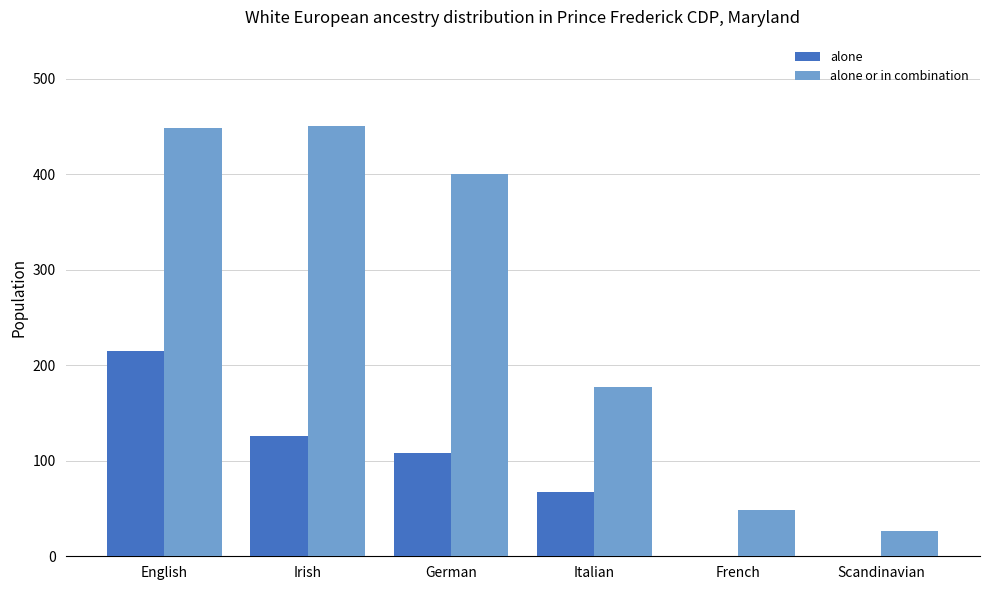

The value of alone or in combination at Scandinavian is 43. True or false?

False